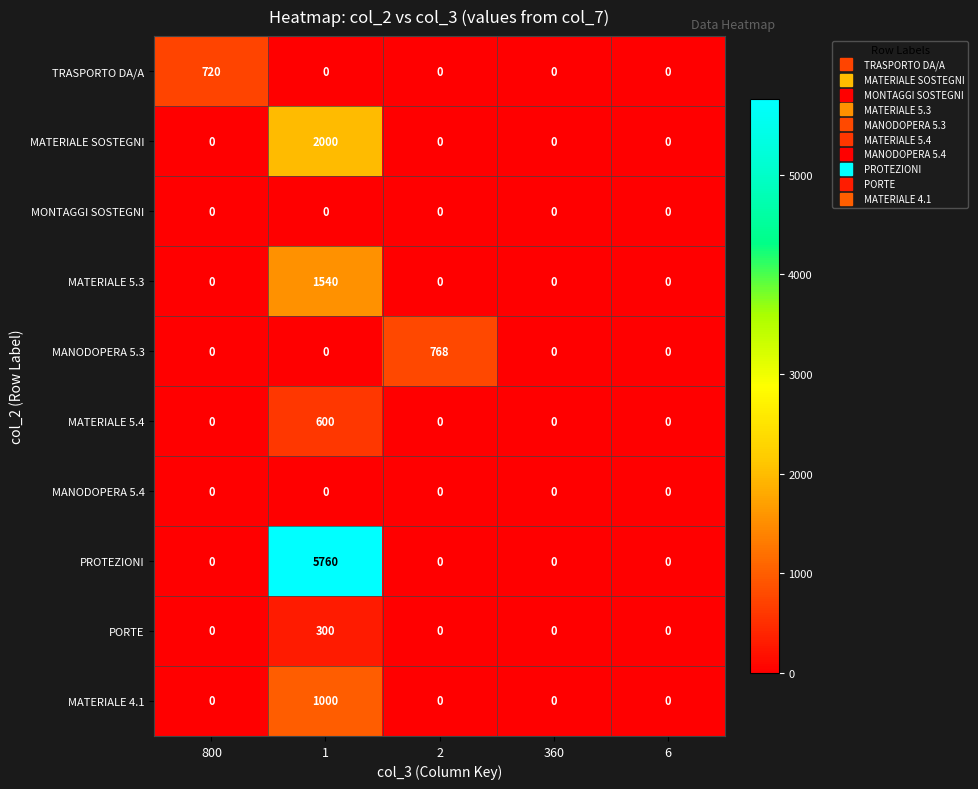

Is it true that MANODOPERA 5.4 equals 0 at 2?

True